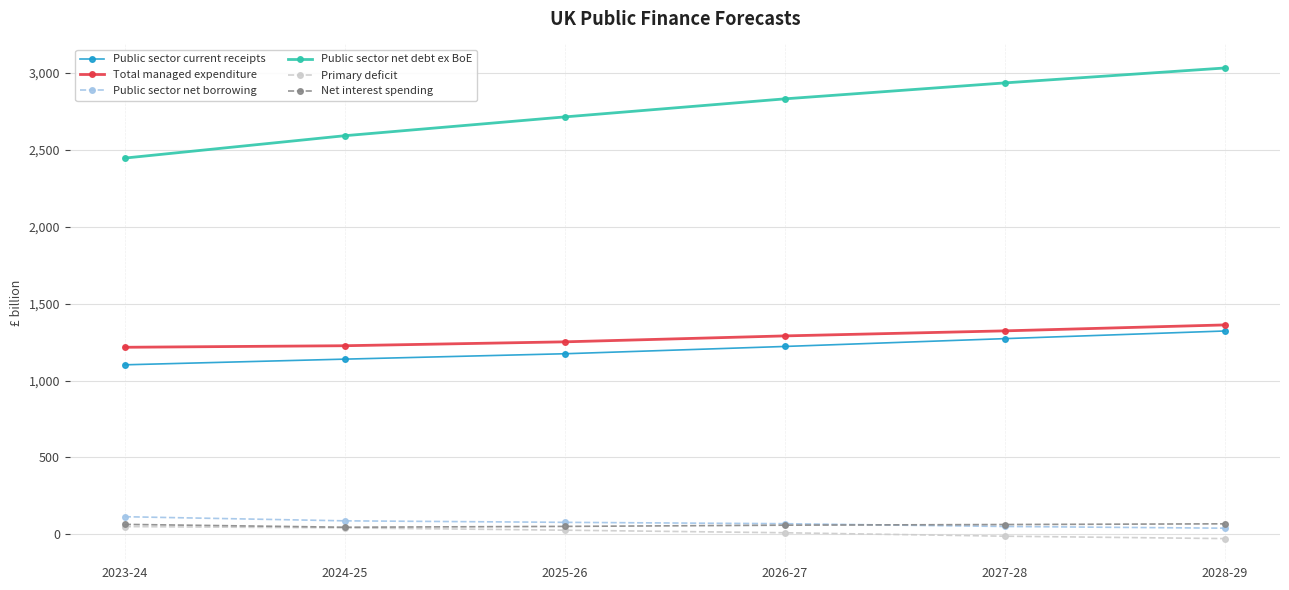

What is the maximum value shown in the chart?

3033.1